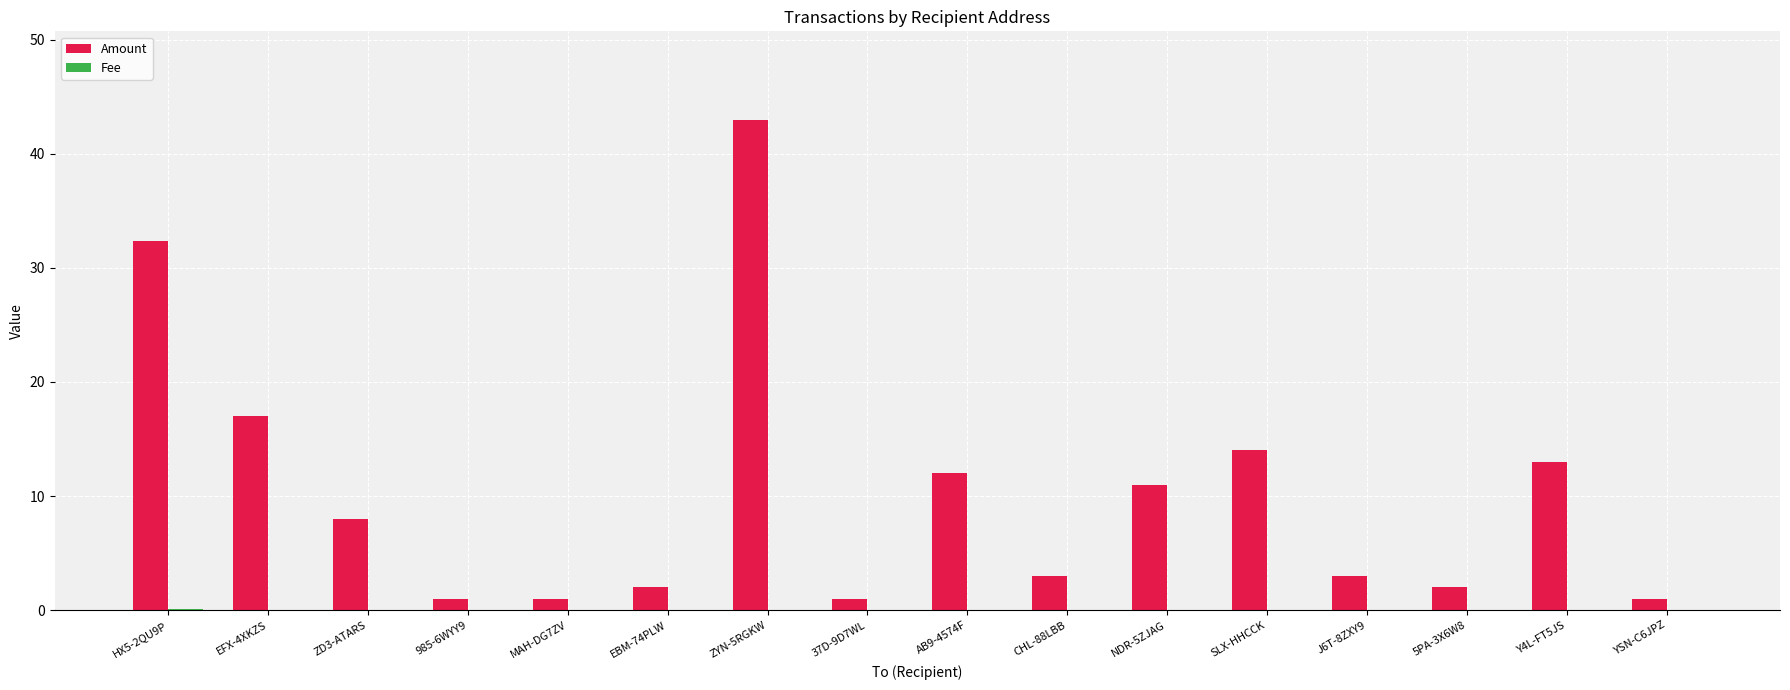

How many groups of bars are there?

16